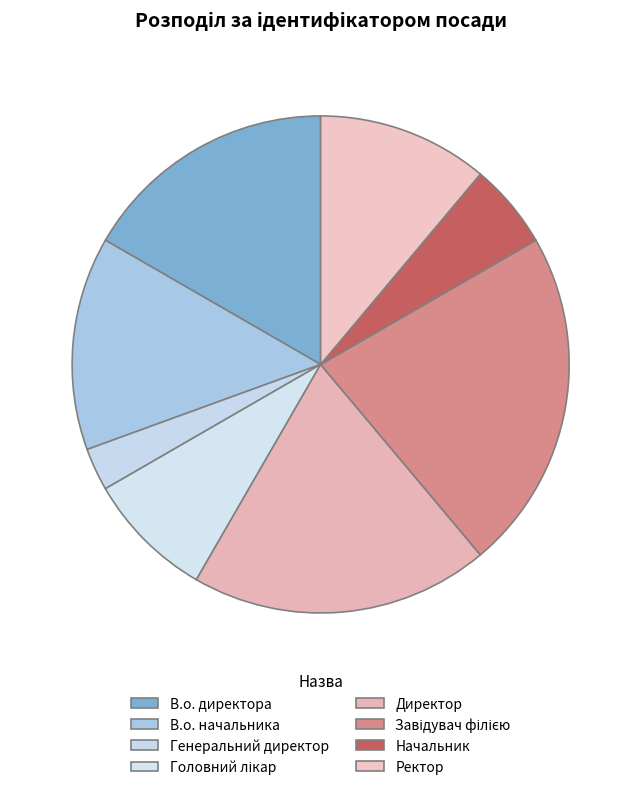

Is Директор the majority of the pie?

No